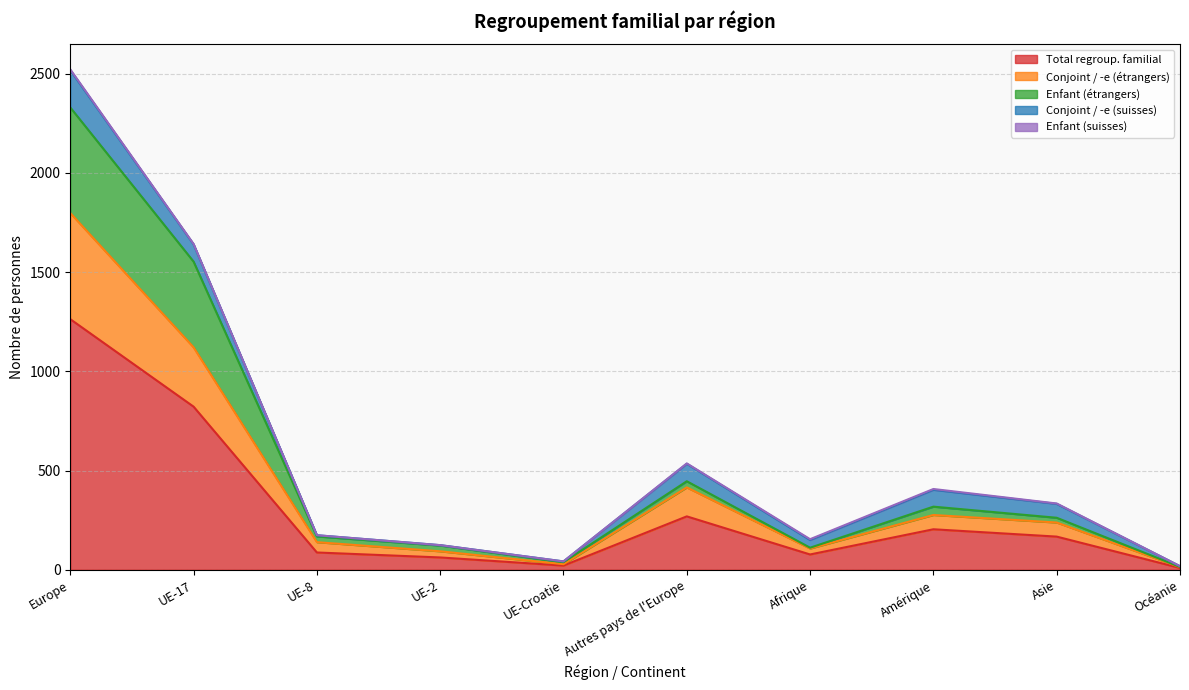

What is the lowest value of the Conjoint / -e (étrangers) series?

13